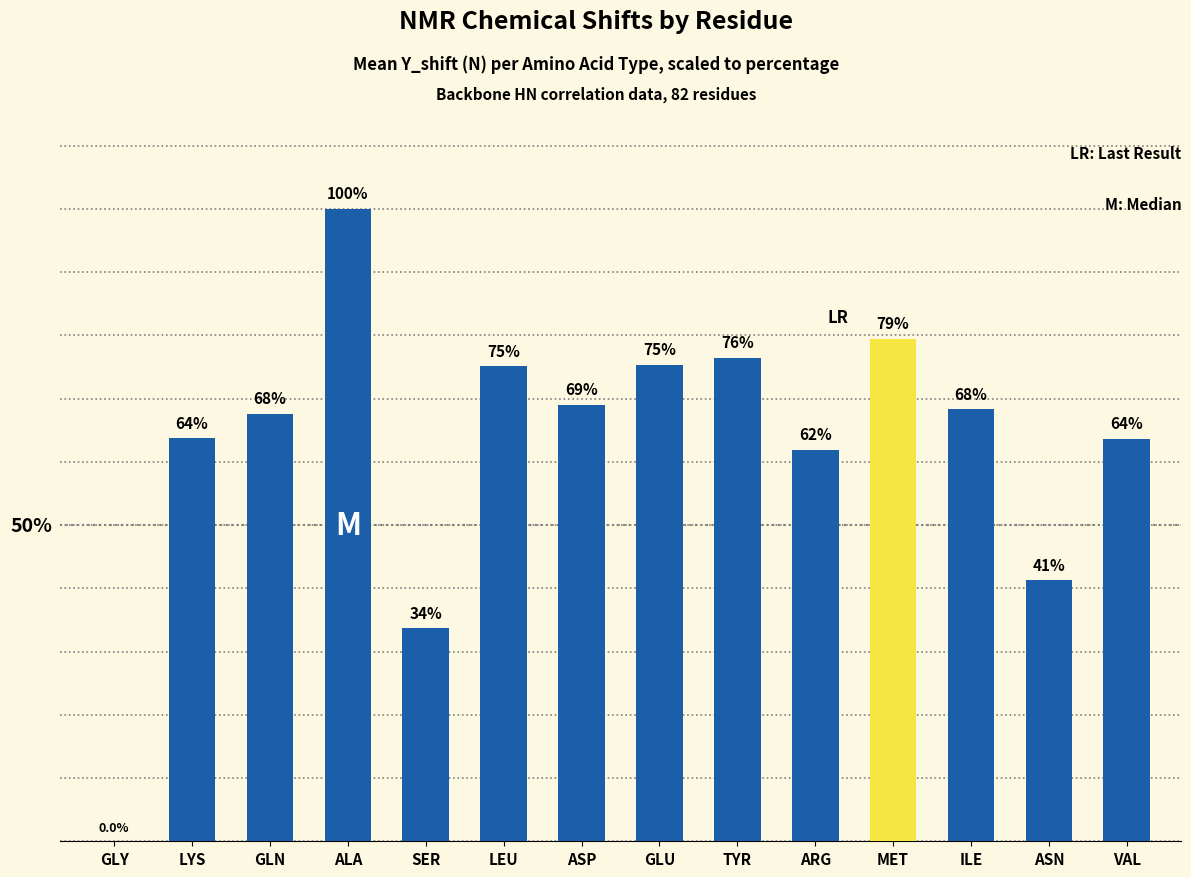

Which category has the highest value across all series?

ALA